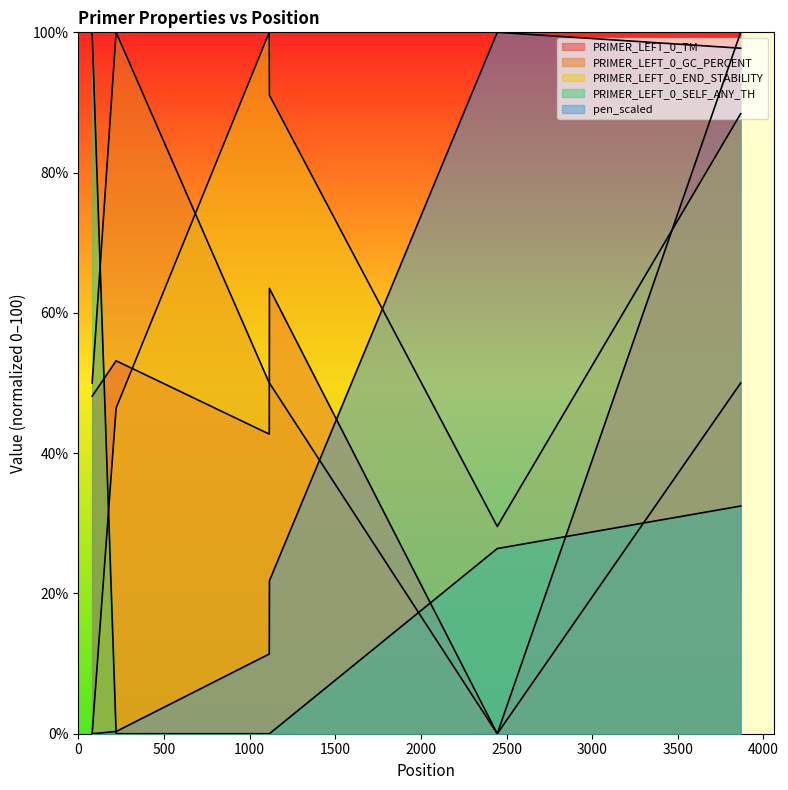

What is the difference between the maximum and second lowest values in the PRIMER_LEFT_0_TM series?

57.3